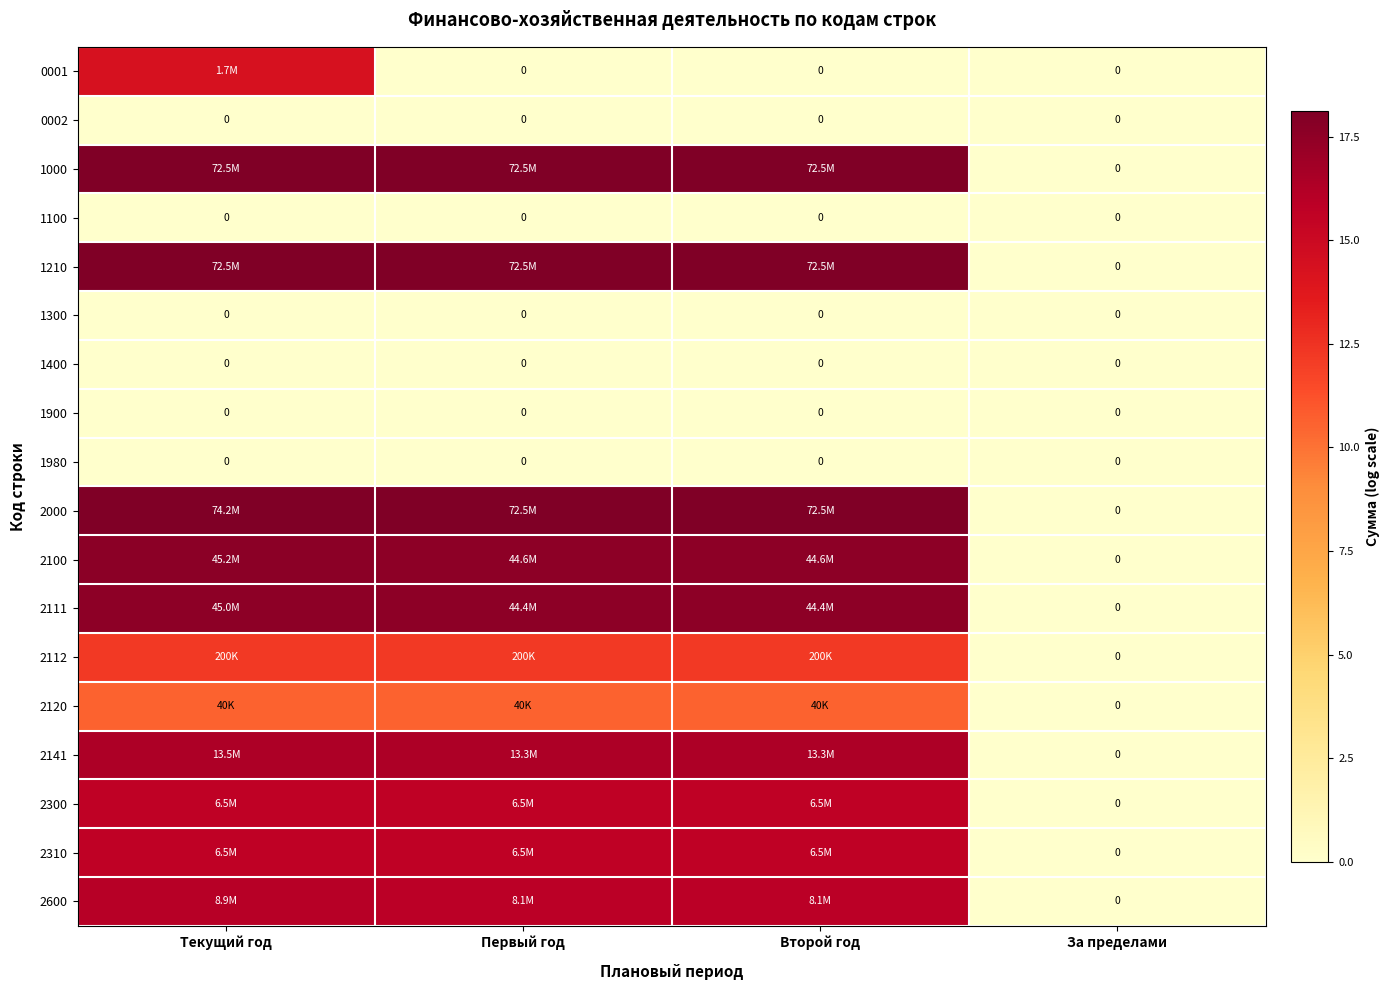

Between Второй год and За пределами, which series saw the biggest shift?

1000